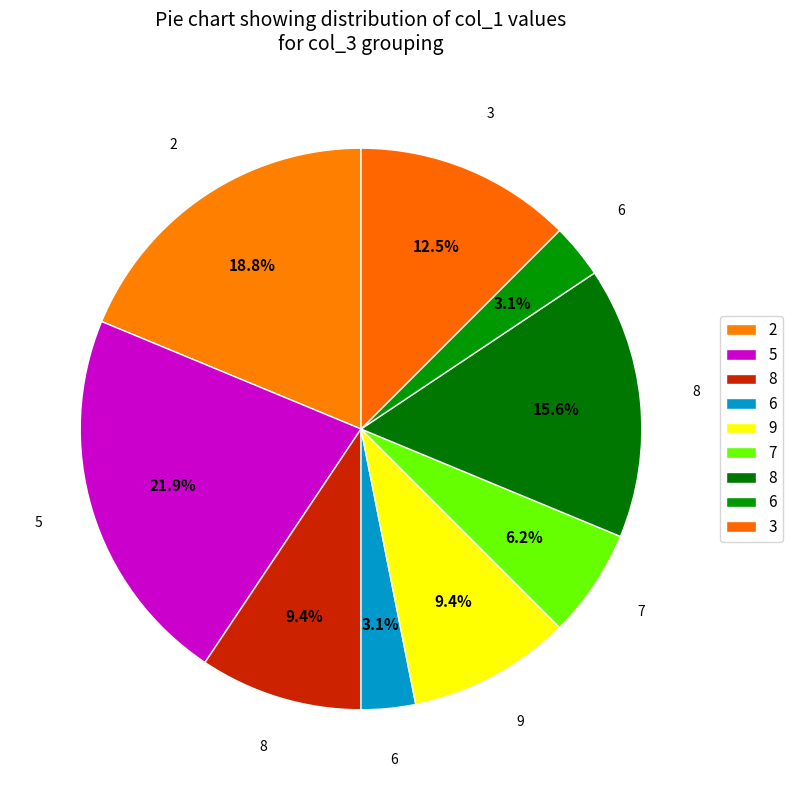

Count the number of slices in the pie.

9